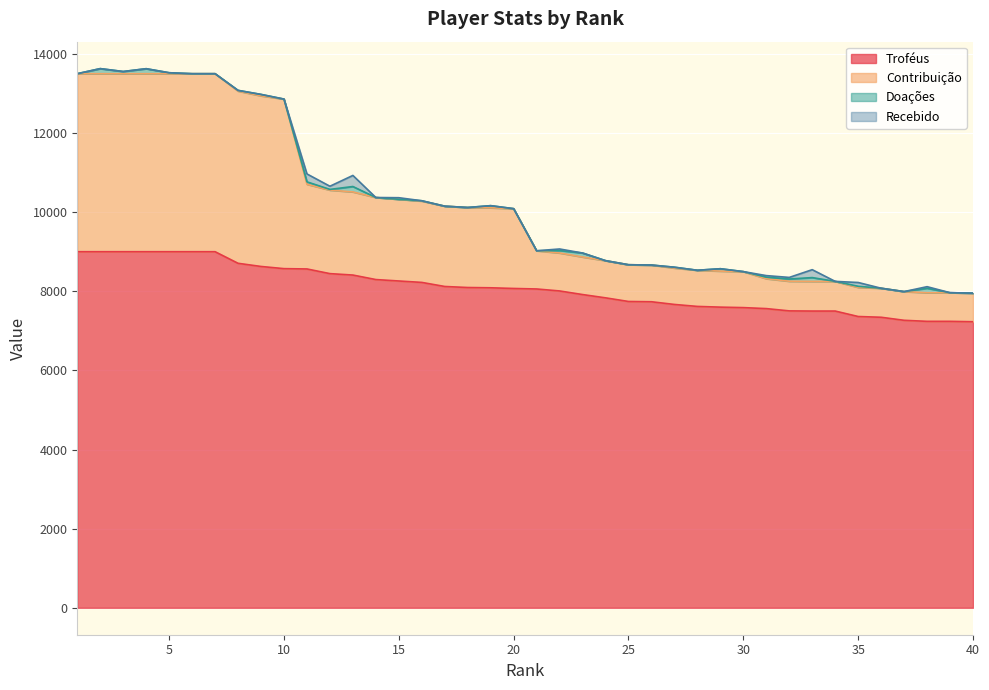

At which label is Contribuição closest to 10726?

11